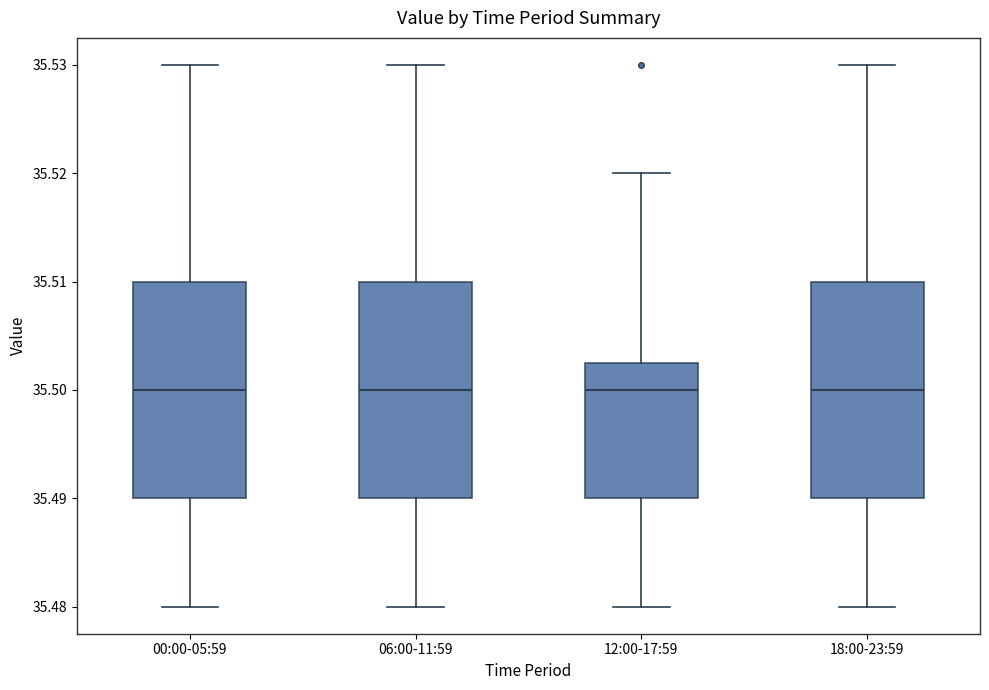

Reading left to right, transcribe this box plot: for each box, give where its median line is, the range the box spans, and where its two whiskers end, as read against the y-axis. The values are not printed on the chart, so give them approximately, as read against the axis.

00:00-05:59: median 35.500, box 35.490 to 35.510, whiskers 35.480 to 35.530
06:00-11:59: median 35.500, box 35.490 to 35.510, whiskers 35.480 to 35.530
12:00-17:59: median 35.500, box 35.490 to 35.503, whiskers 35.480 to 35.520
18:00-23:59: median 35.500, box 35.490 to 35.510, whiskers 35.480 to 35.530